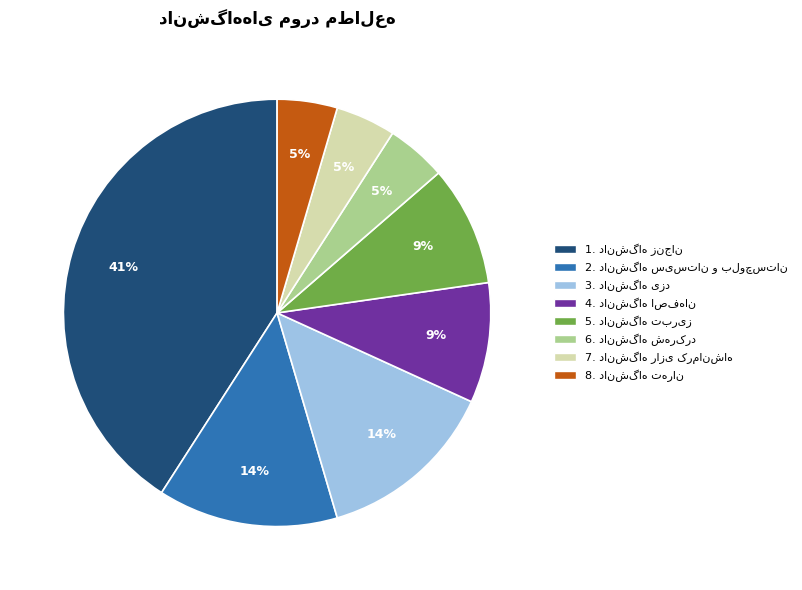

To the nearest percent, what is the average slice percentage?

12%